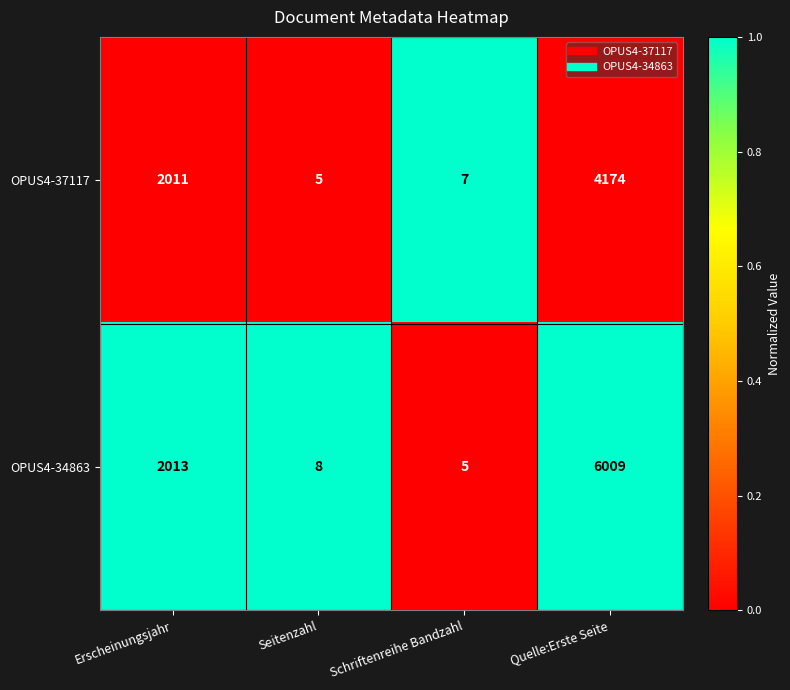

Count the number of categories in the chart.

4